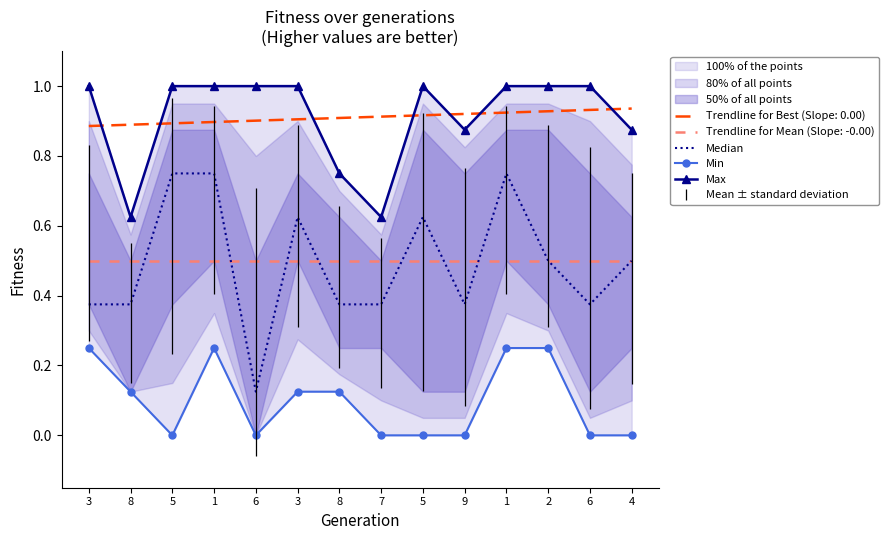

List the series in order of their overall mean, lowest first.

Min, Median, Max